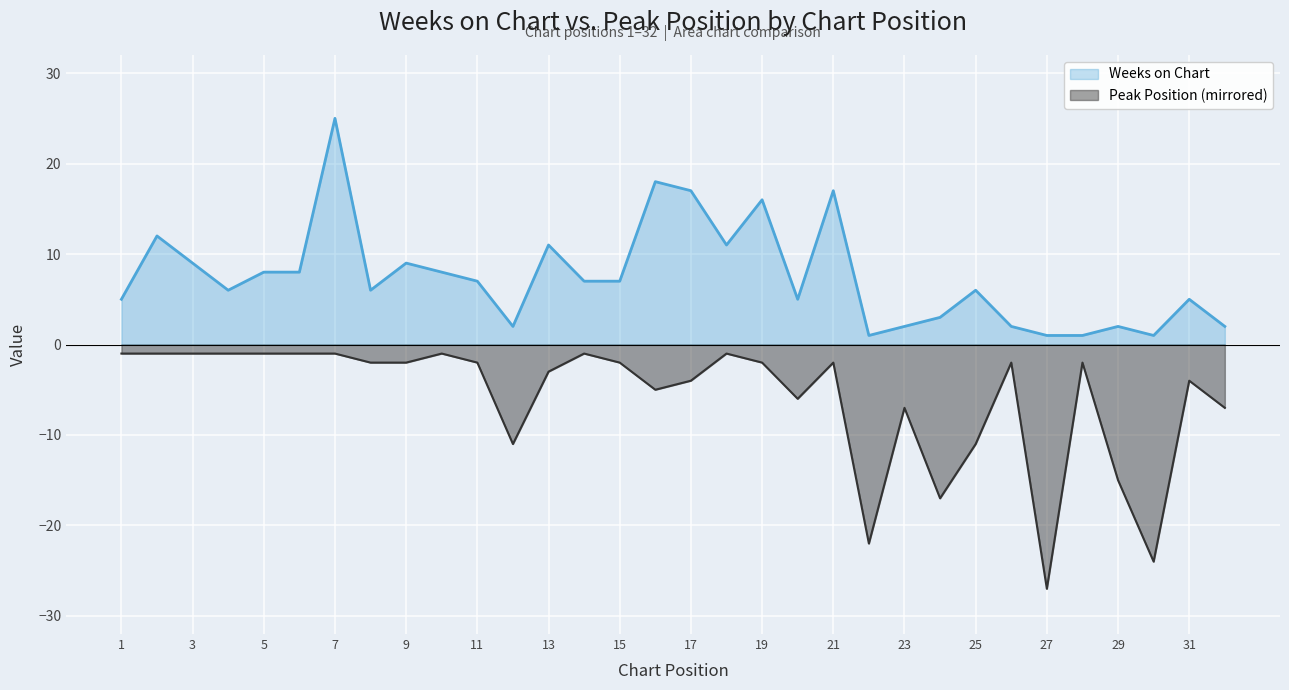

What is the difference between the maximum and minimum values in the Peak Position series?

26